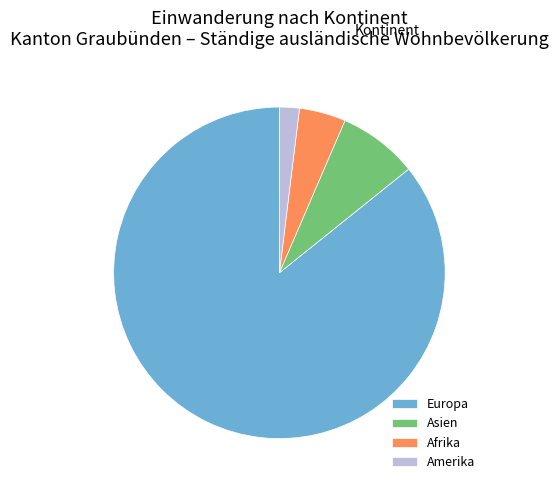

Which category has the biggest portion of the pie?

Europa